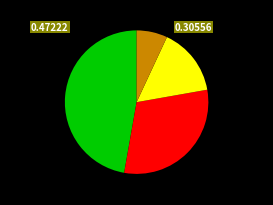

Is there any slice that represents more than half of the pie?

No